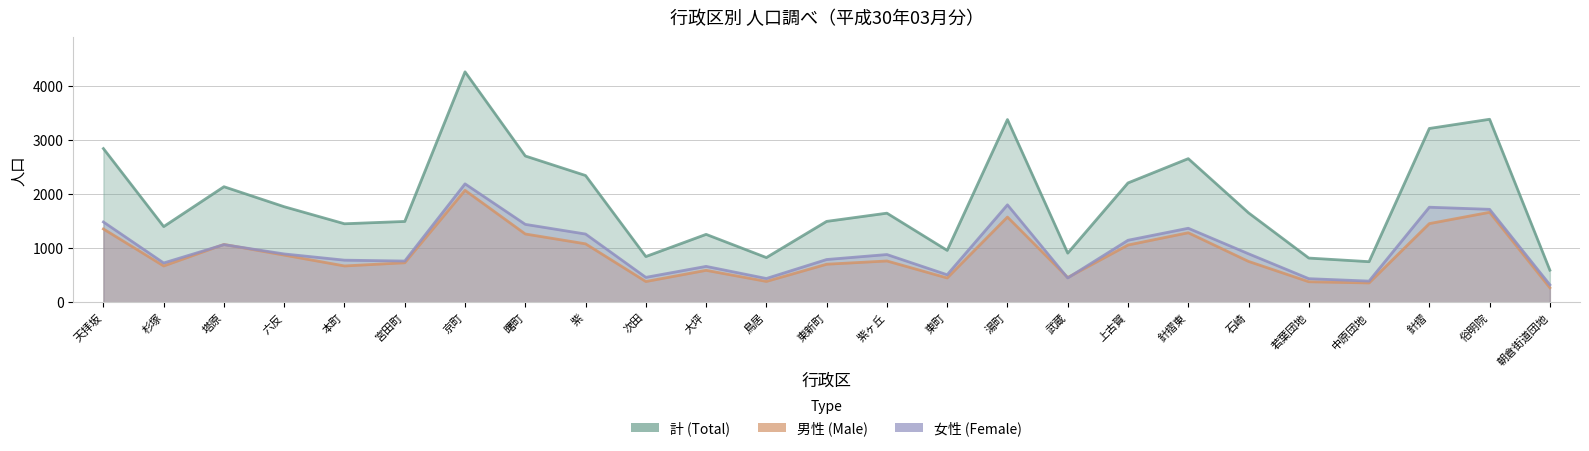

At which category does 男性 reach its first local valley?

杉塚